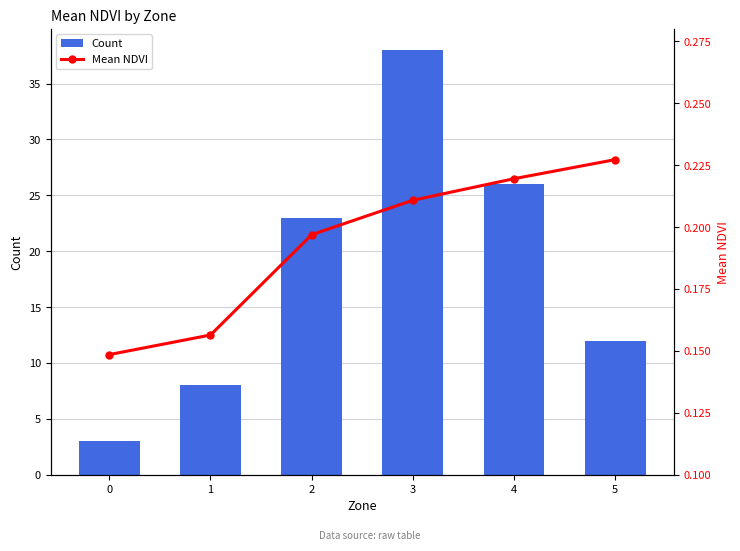

What is the sum of all Count values?

110